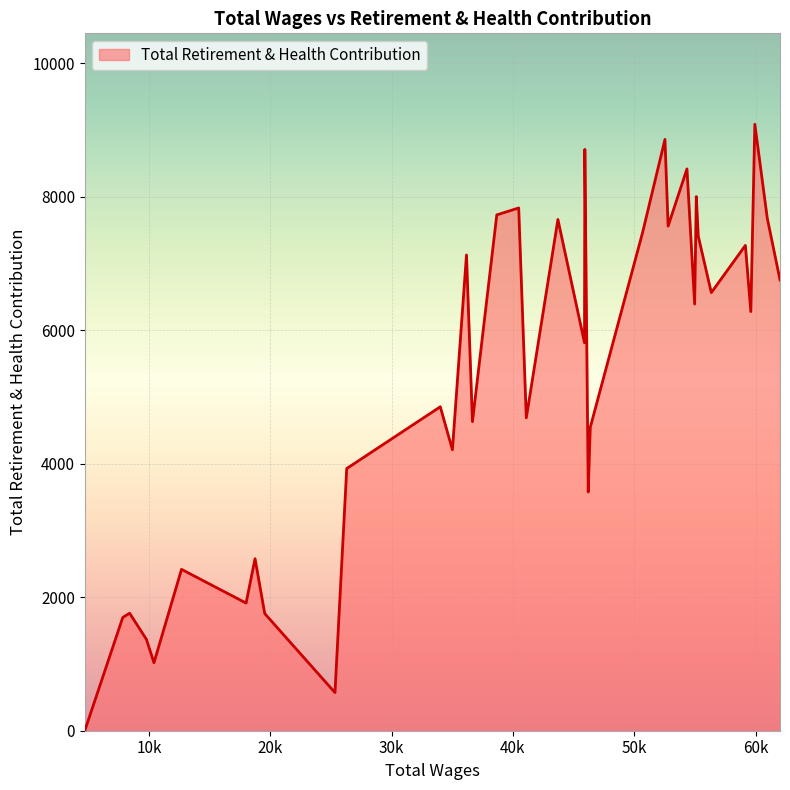

How many interior local valleys (lower than both neighbors) does the data have?

12